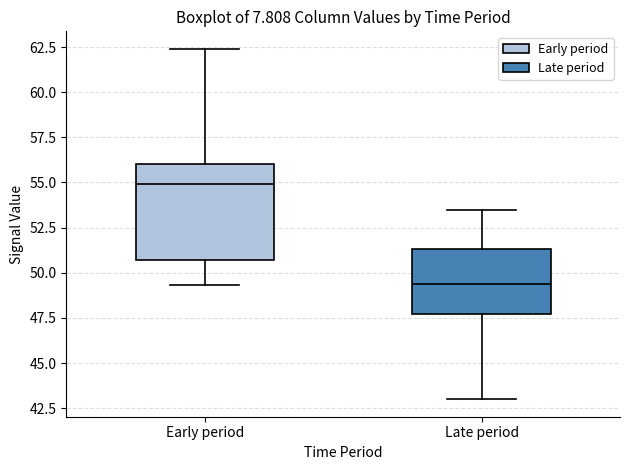

Comparing the boxes themselves (not the whiskers), which one is the tallest?

Early period